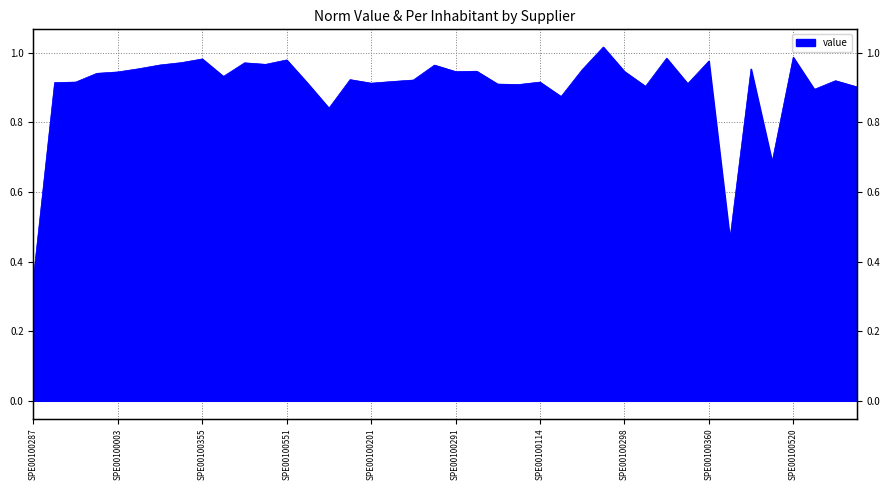

True or false: the data has more than 2 interior local peaks.

True